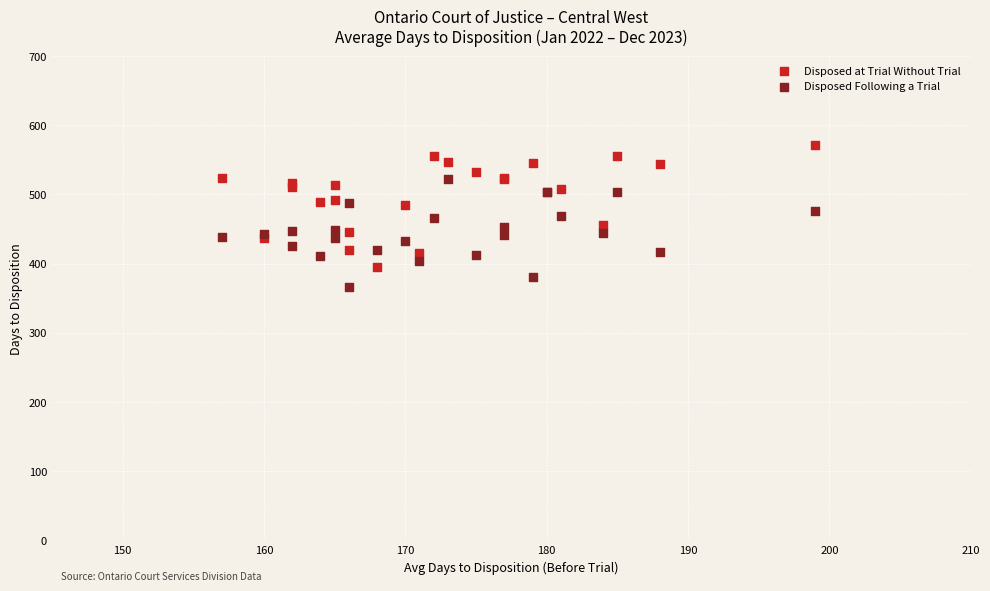

Which series contains the lowest Y value?

Disposed Following a Trial